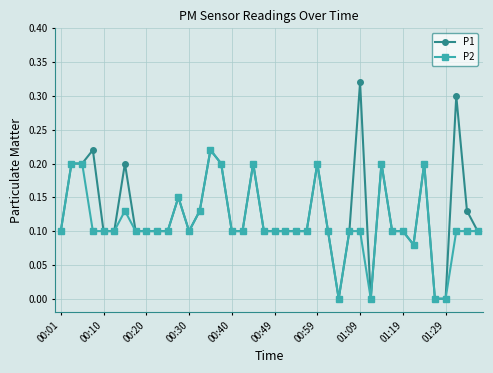

True or false: P2 has more than 2 points higher than both neighbors.

True